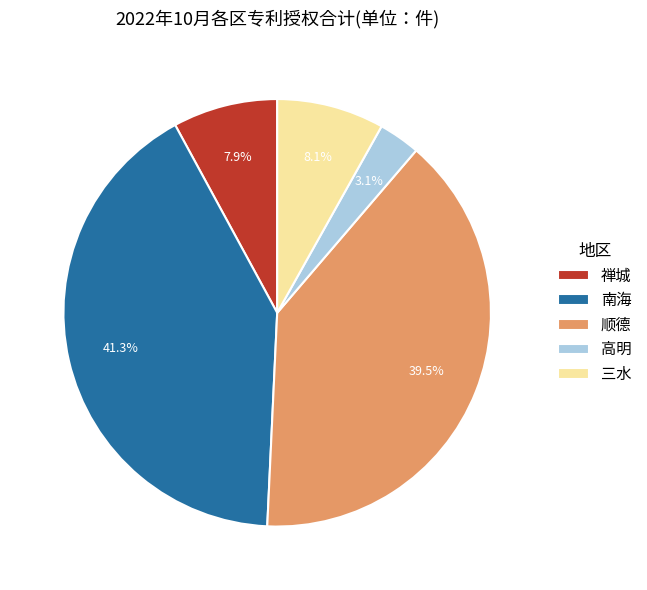

How many slices are in this pie chart?

5